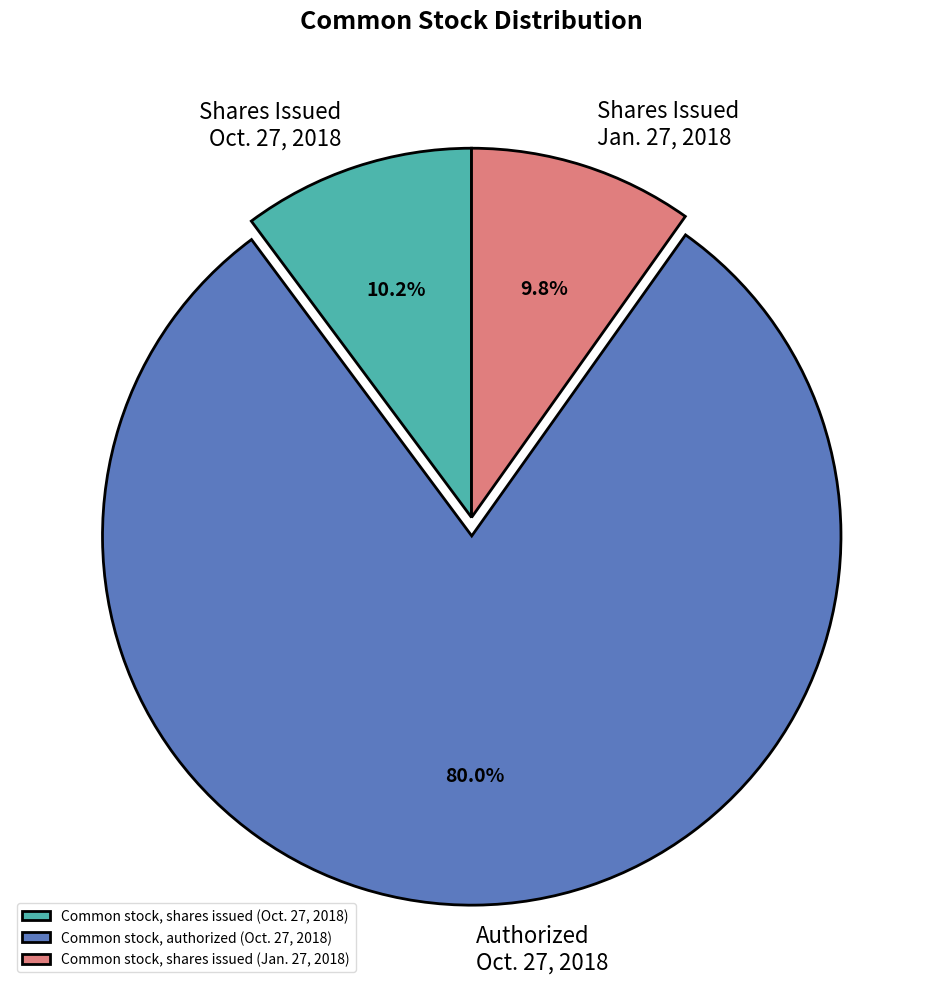

The Common stock, shares issued (Jan. 27, 2018) slice represents 10% of the pie. True or false?

True